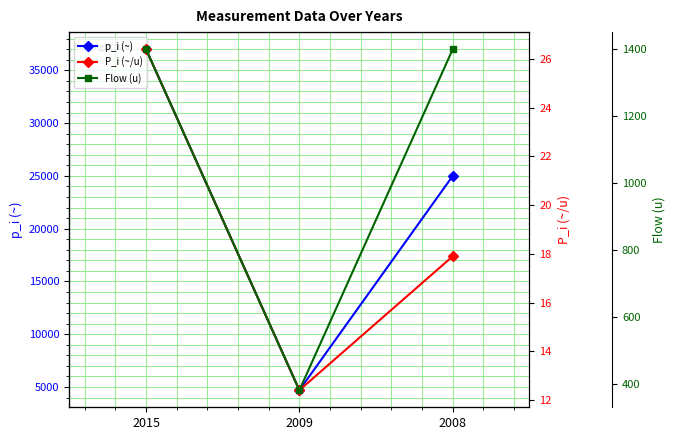

Read the P_i (~/u) value at 2008.

17.9